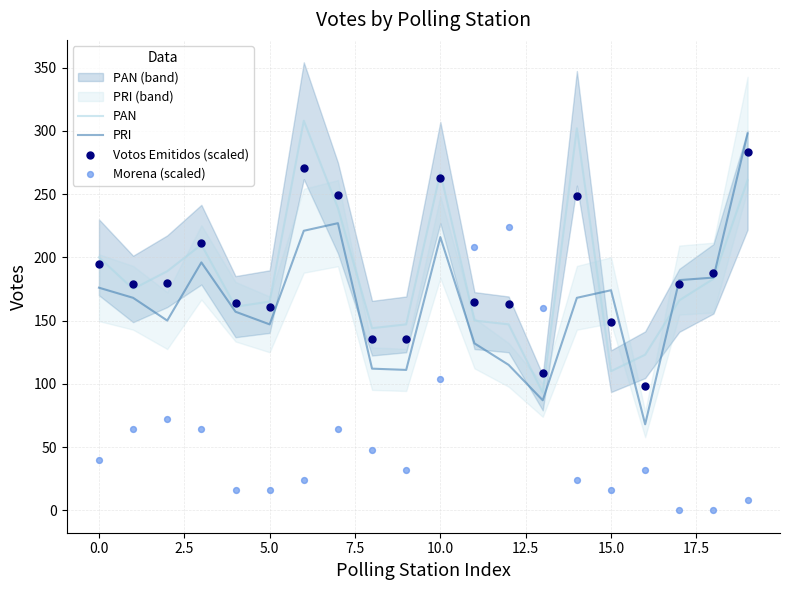

At how many categories does at least one series exceed 116?

20